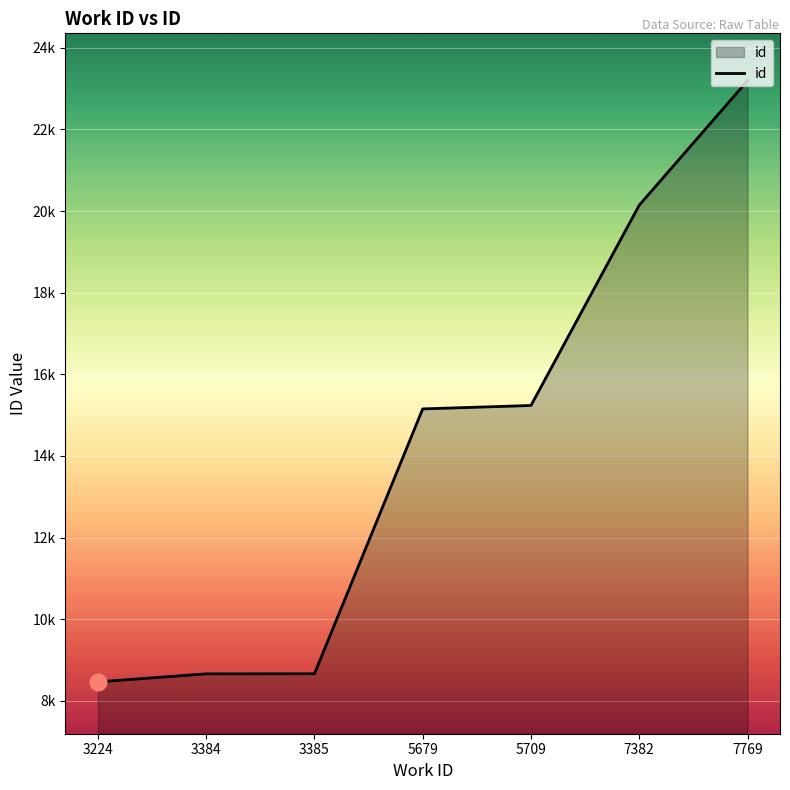

Reading left to right, list all the values displayed in this chart.

8468	8664	8666	15153	15237	20143	23192